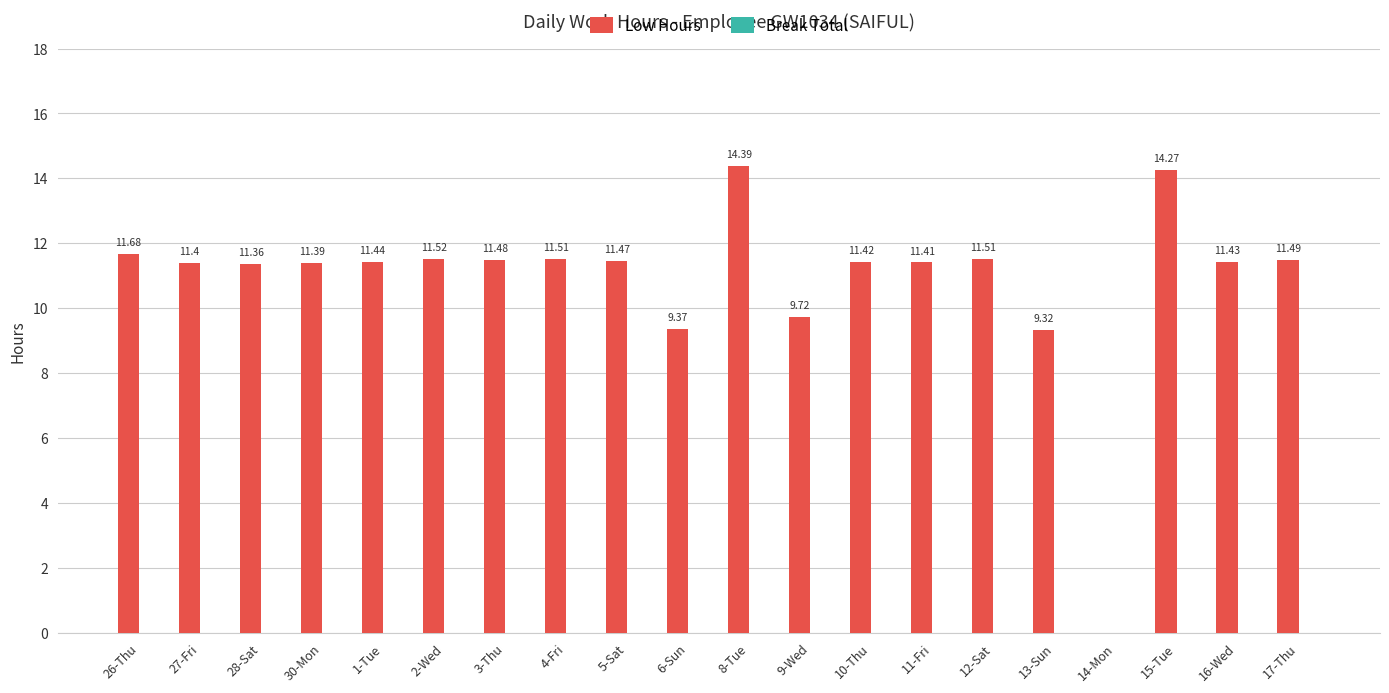

What is the sum of the values at 4-Fri and 30-Mon?

22.9